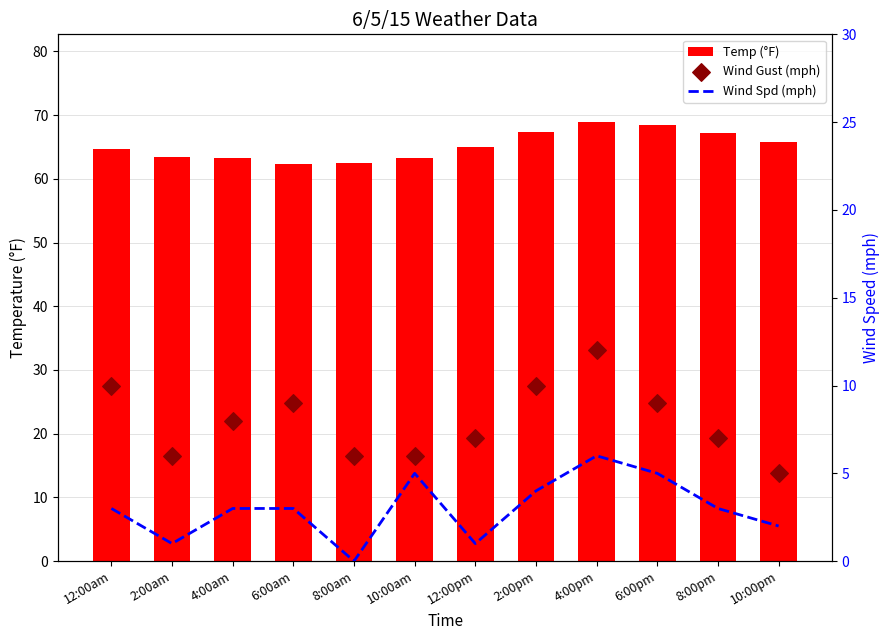

Is the value of Wind Gust (mph) at 12:00am greater than the value of Wind Spd (mph) at 8:00am?

Yes